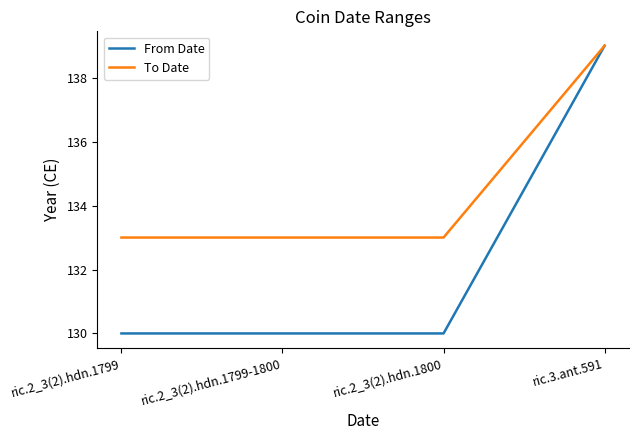

What is the difference between the highest and lowest values at ric.2_3(2).hdn.1800?

3